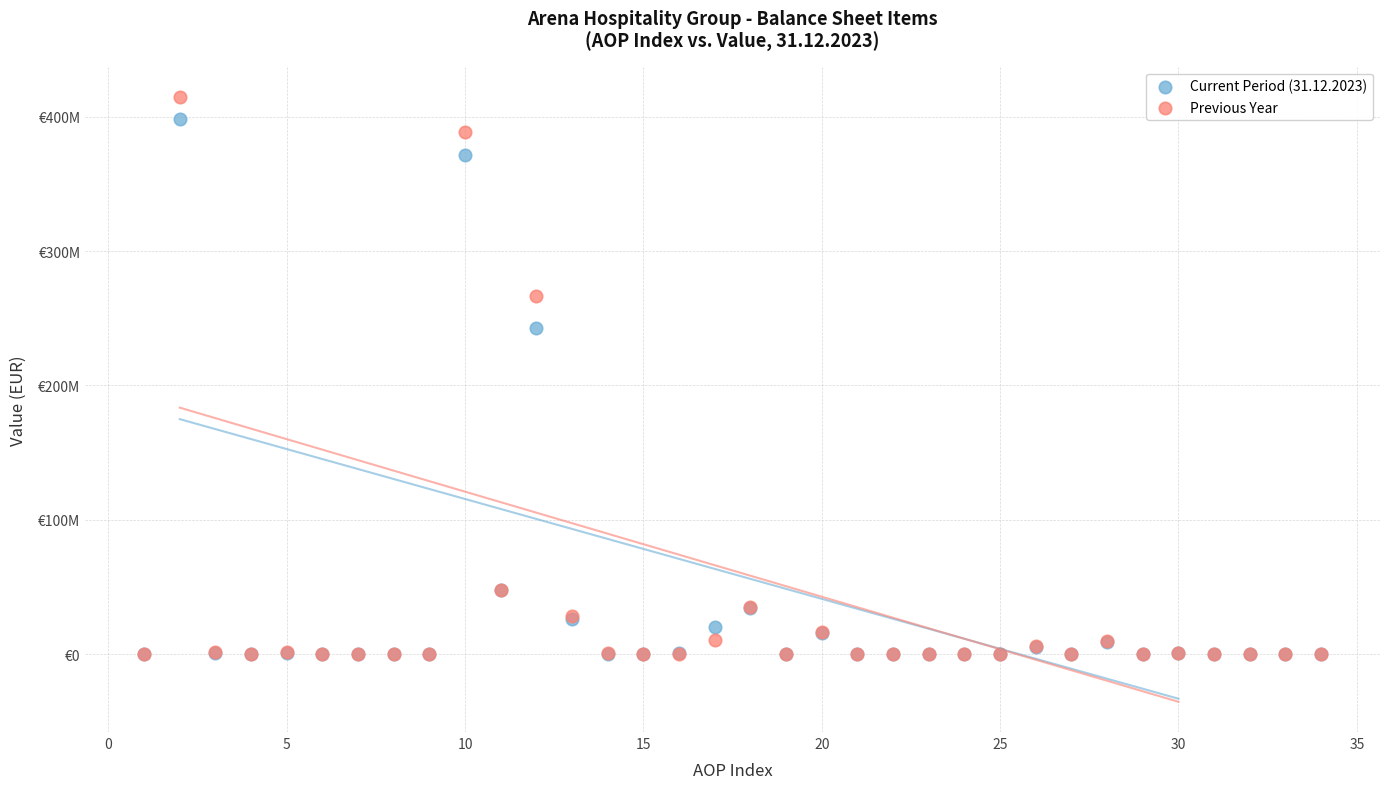

Which series reaches the maximum Y coordinate?

Previous Year